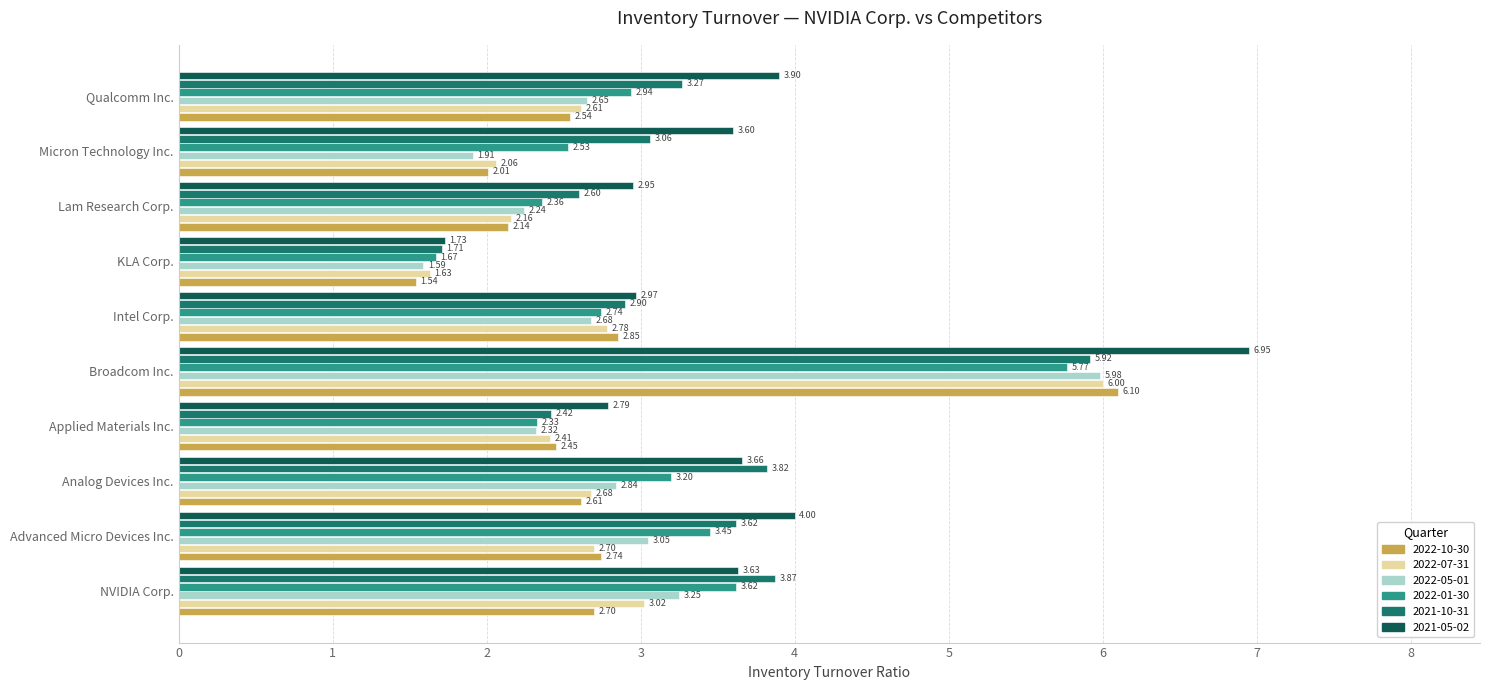

What is the sum of all 2022-07-31 values?

28.1